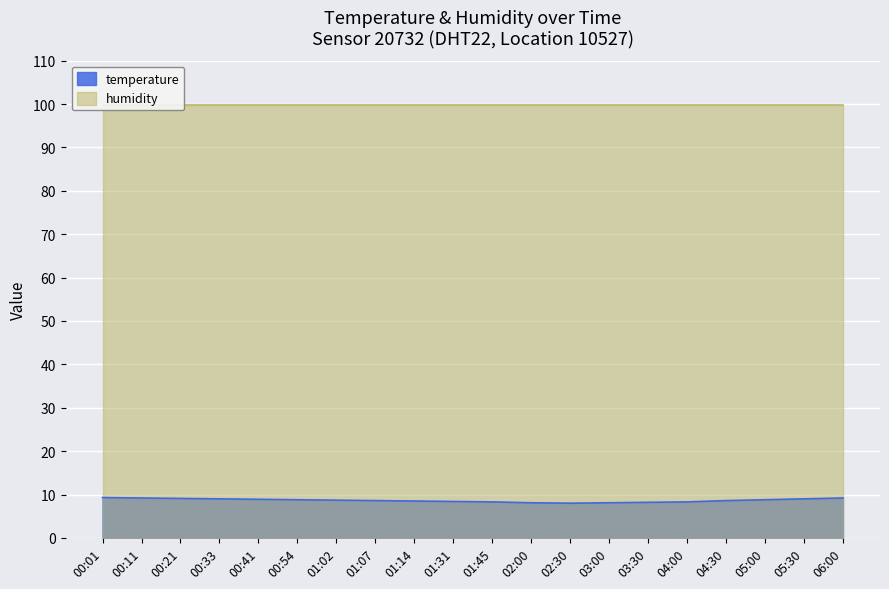

How many data points does each series have?

20